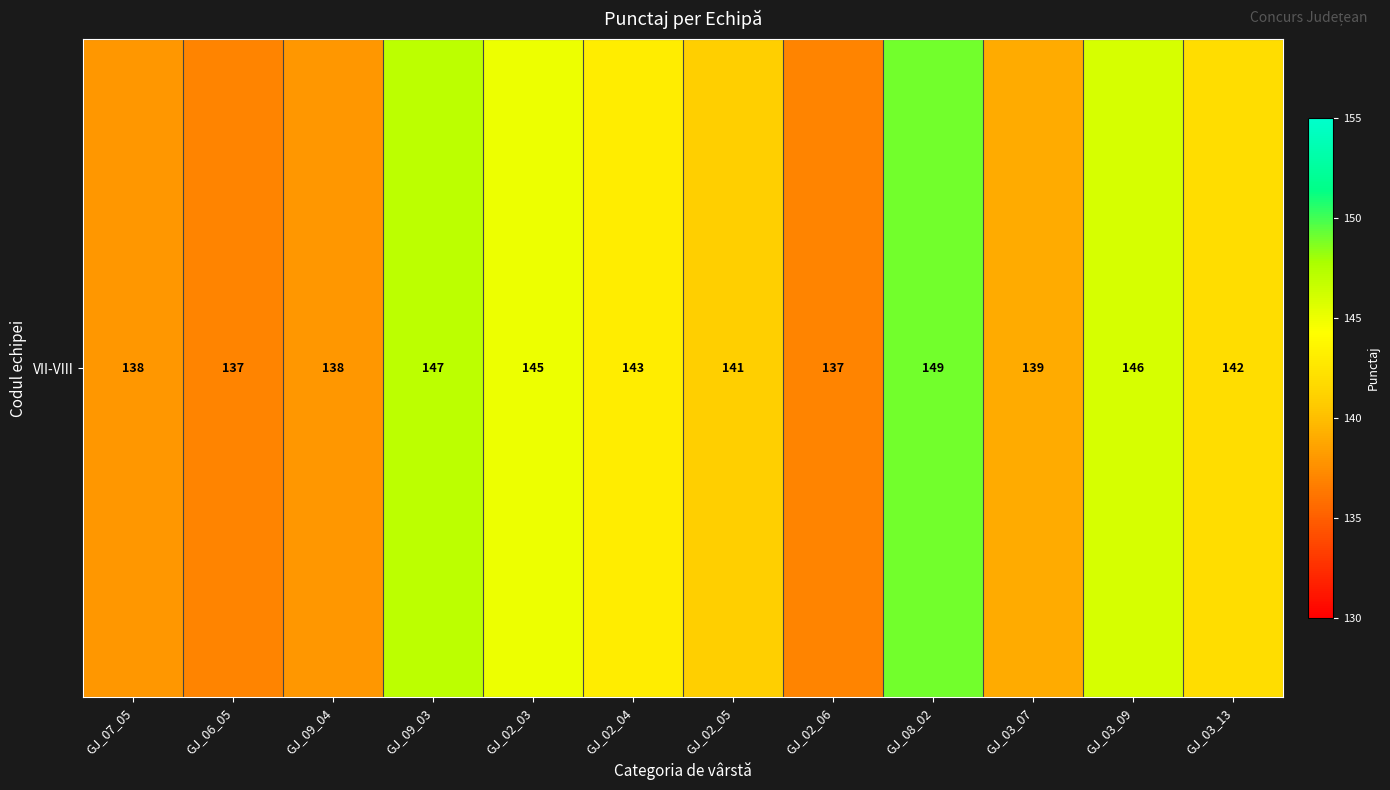

Rank the categories by value from highest to lowest.

GJ_08_02, GJ_09_03, GJ_03_09, GJ_02_03, GJ_02_04, GJ_03_13, GJ_02_05, GJ_03_07, GJ_07_05, GJ_09_04, GJ_06_05, GJ_02_06